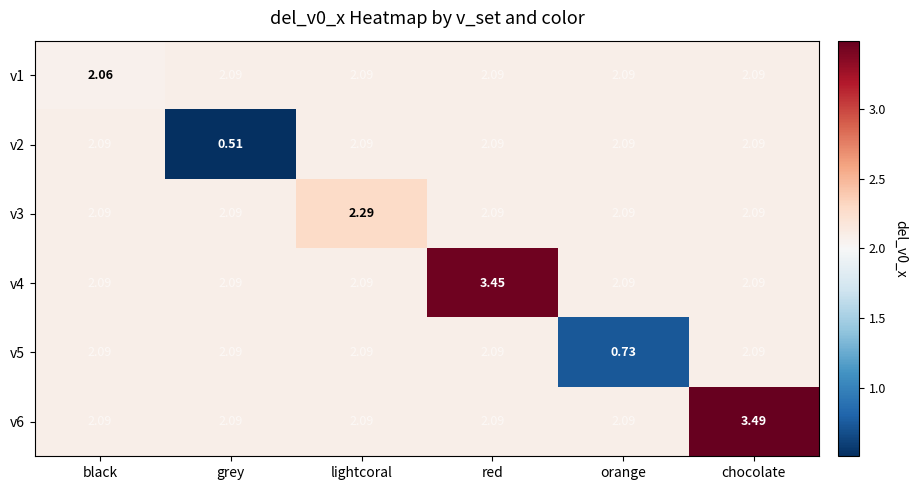

At which category is the sum across all series the highest?

chocolate